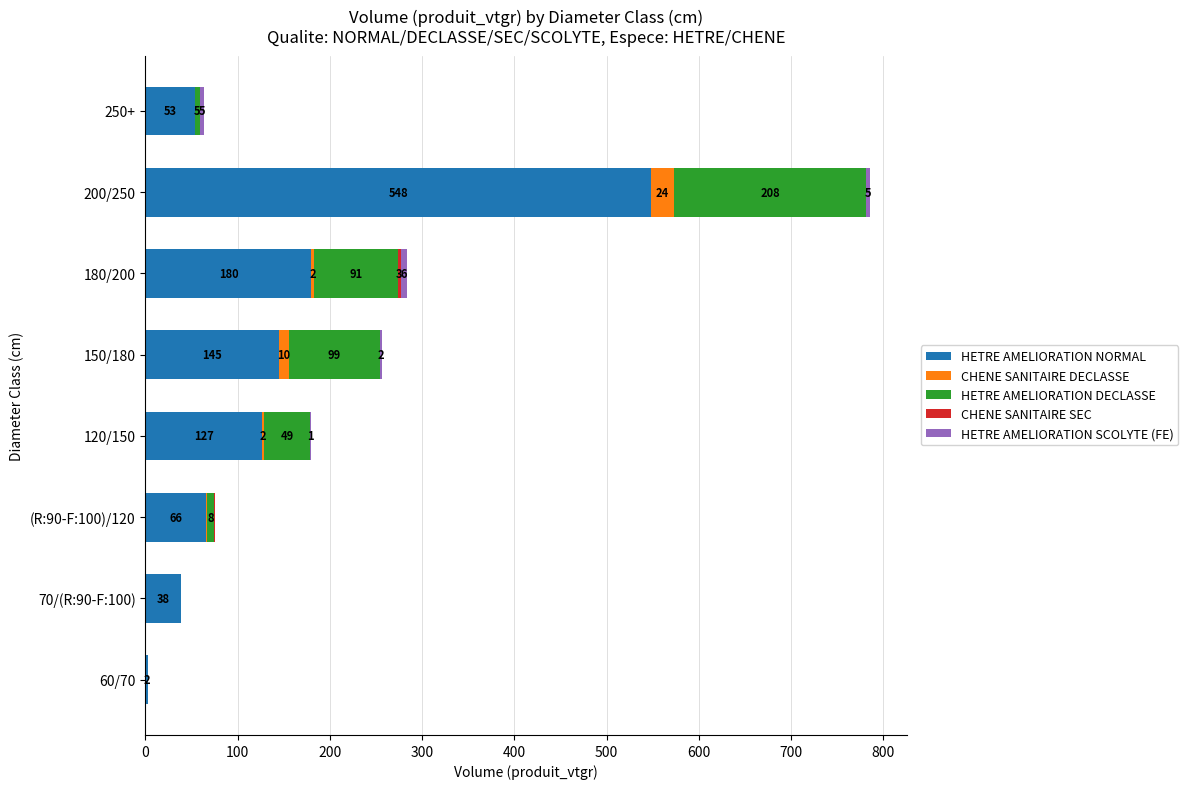

Which series has the largest total across all categories?

HETRE AMELIORATION NORMAL